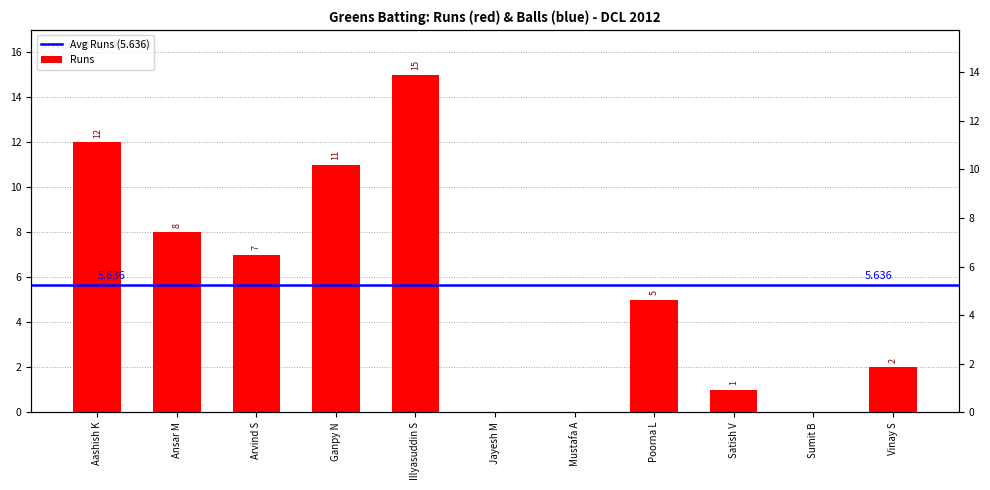

At which category does the chart reach its peak across all series?

Illyasuddin S